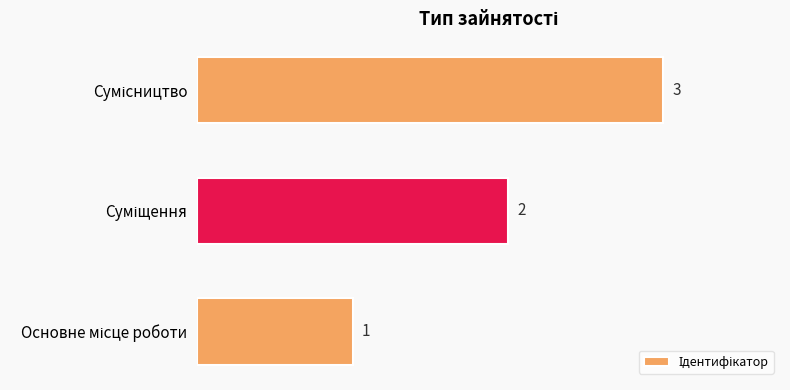

How many values are between 1 and 3?

3